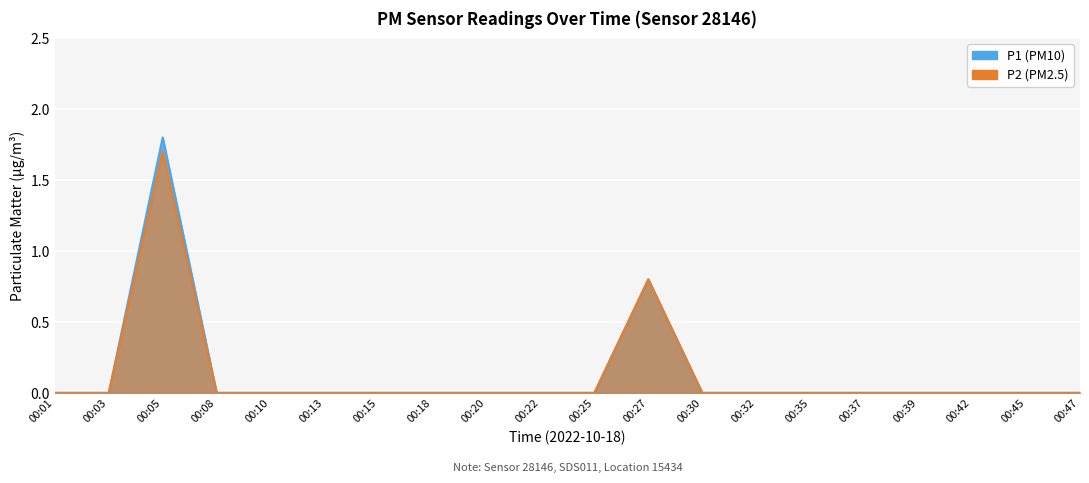

Rank the series by their maximum value, from highest to lowest.

P1, P2